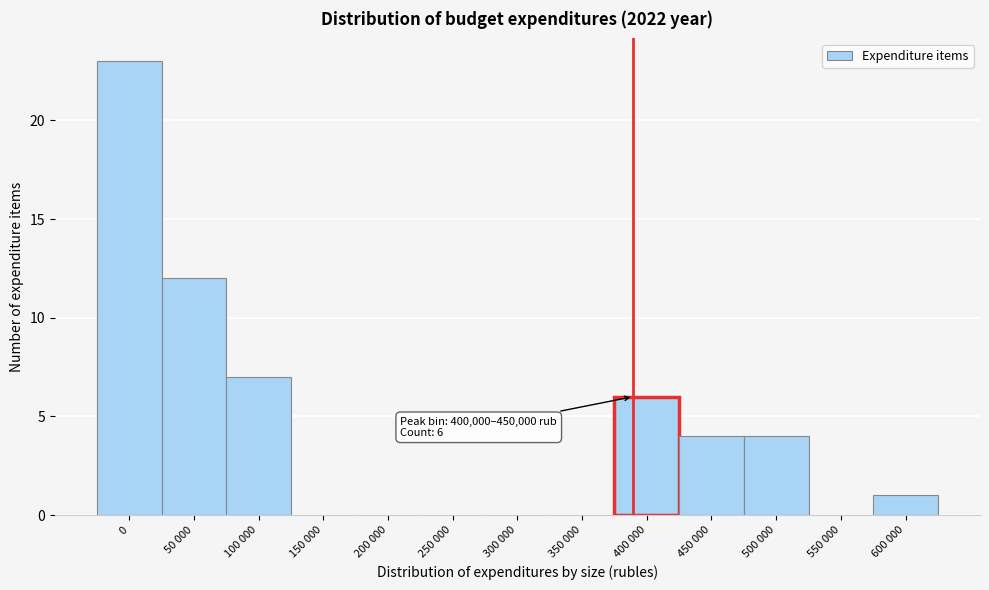

Reading left to right, list all the values displayed in this chart.

0=23	50 000=12	100 000=7	150 000=0	200 000=0	250 000=0	300 000=0	350 000=0	400 000=6	450 000=4	500 000=4	550 000=0	600 000=1